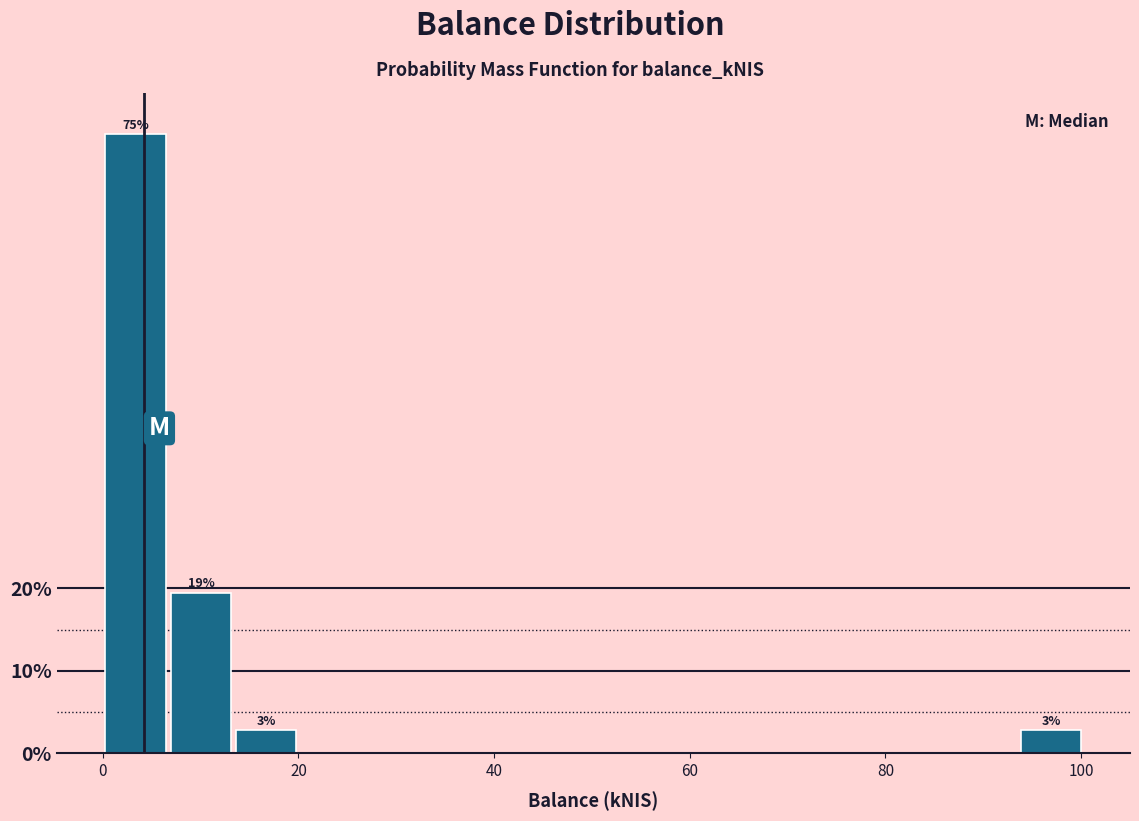

Read against the x-axis, roughly where is the centre of the tallest bar?

4